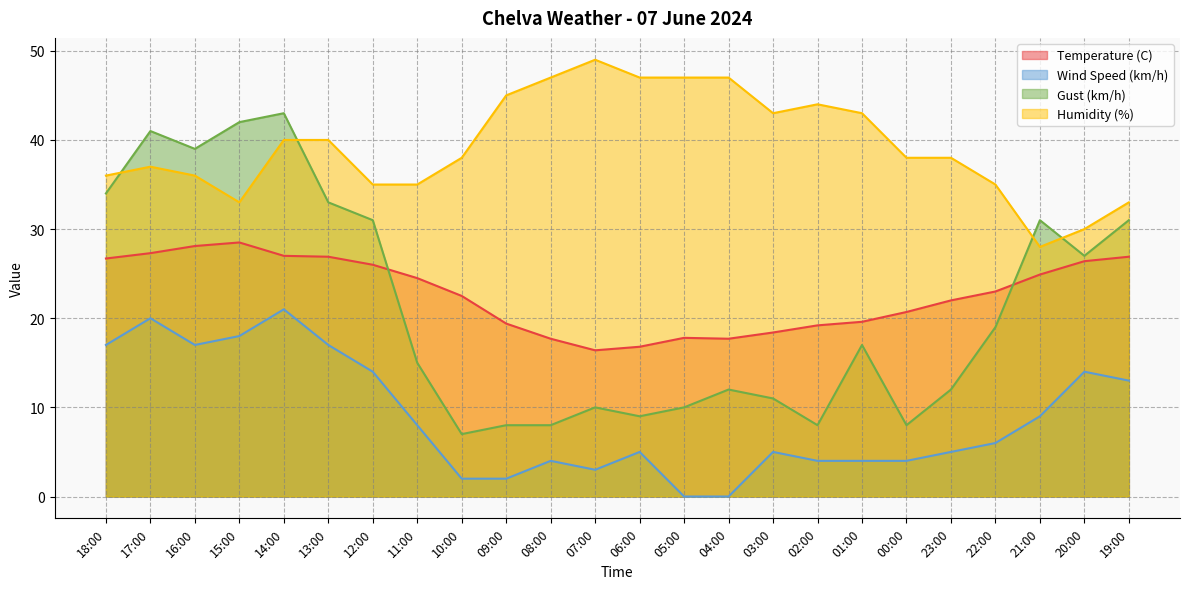

What is the sum of the Temperature (C) values at 04:00 and 20:00?

44.1